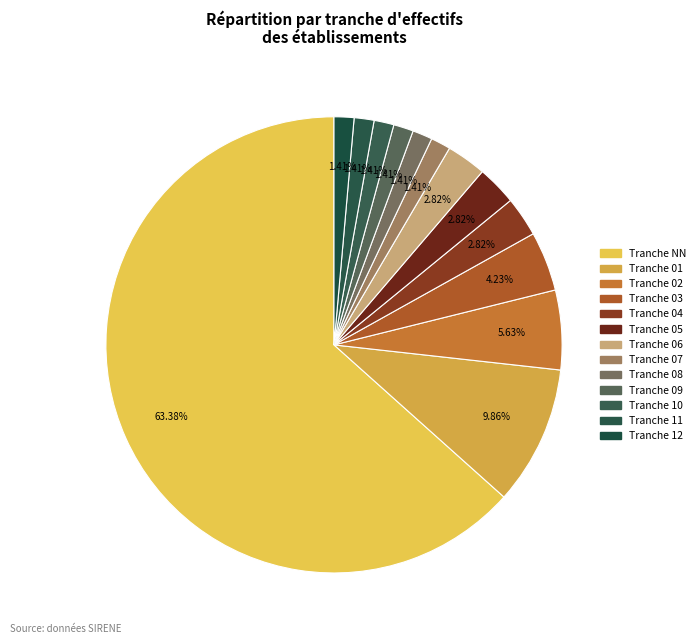

What is the smallest slice in the pie chart?

07